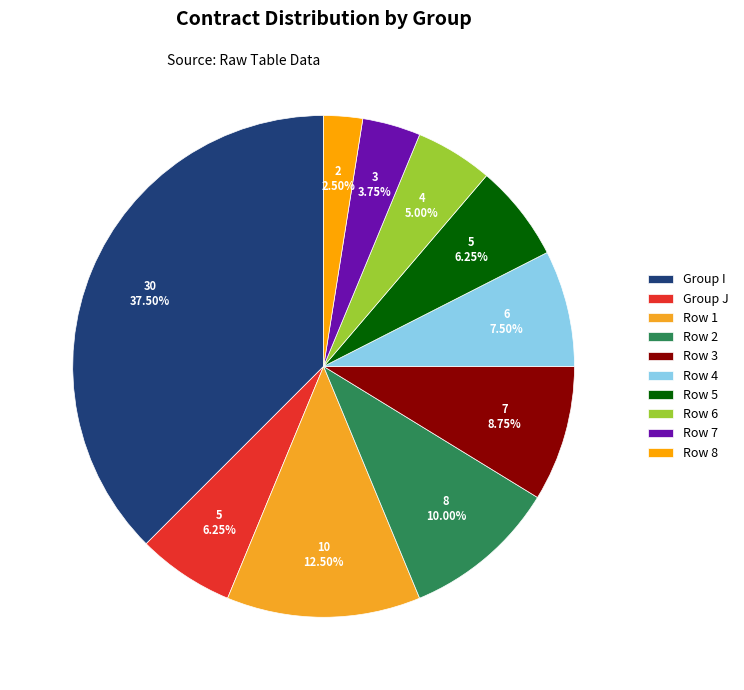

How many slices are in this pie chart?

10